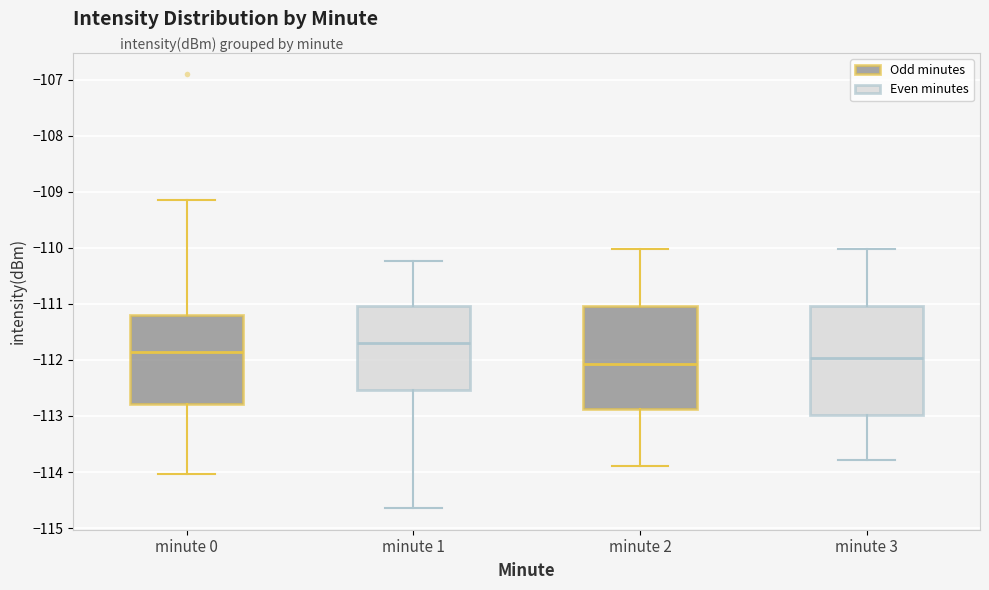

Which box has the highest median line?

minute 1